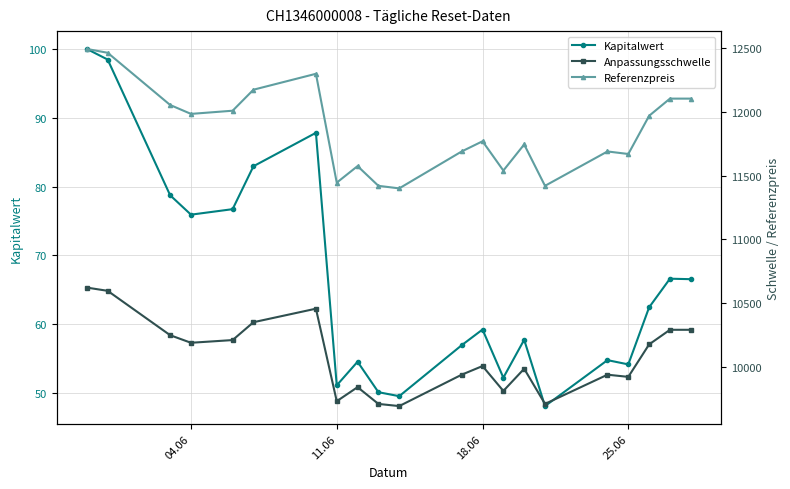

List the series in order of their overall mean, lowest first.

Kapitalwert, Anpassungsschwelle, Referenzpreis